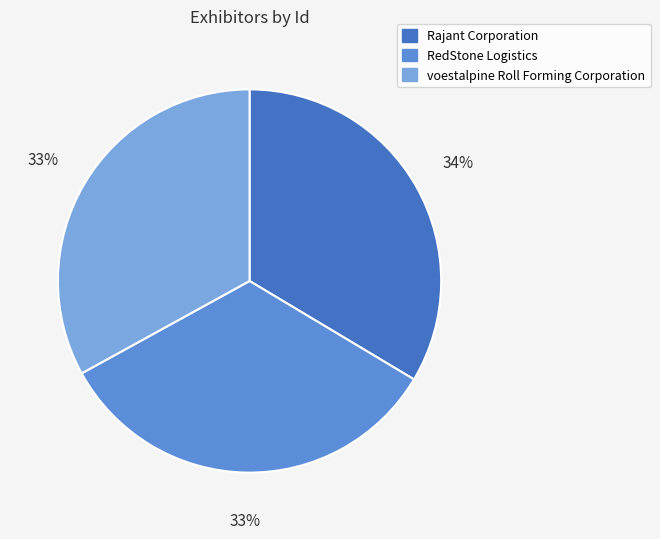

To the nearest percent, what percentage of the pie is Rajant Corporation?

34%